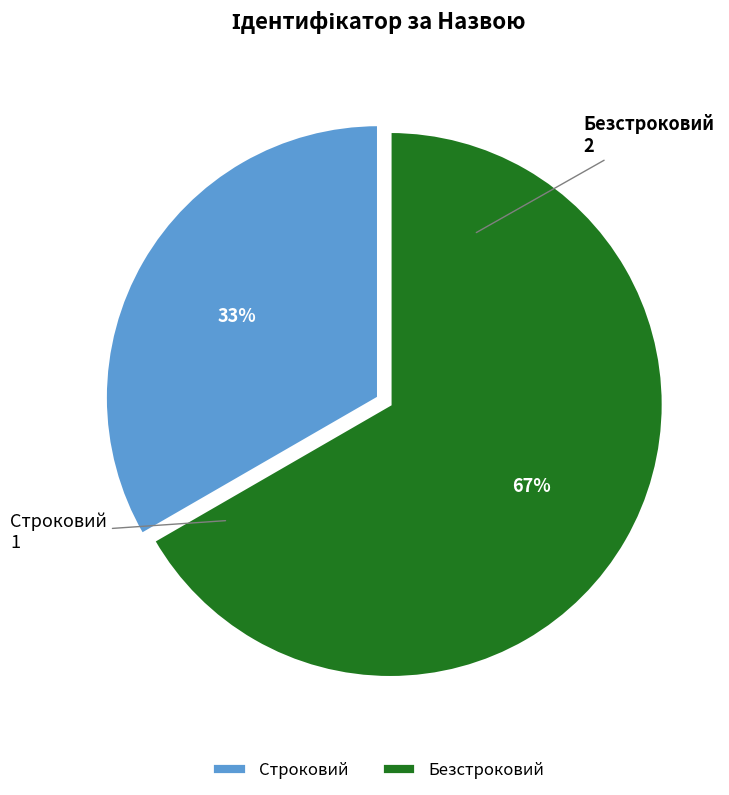

To the nearest percent, what is the average slice percentage?

50%